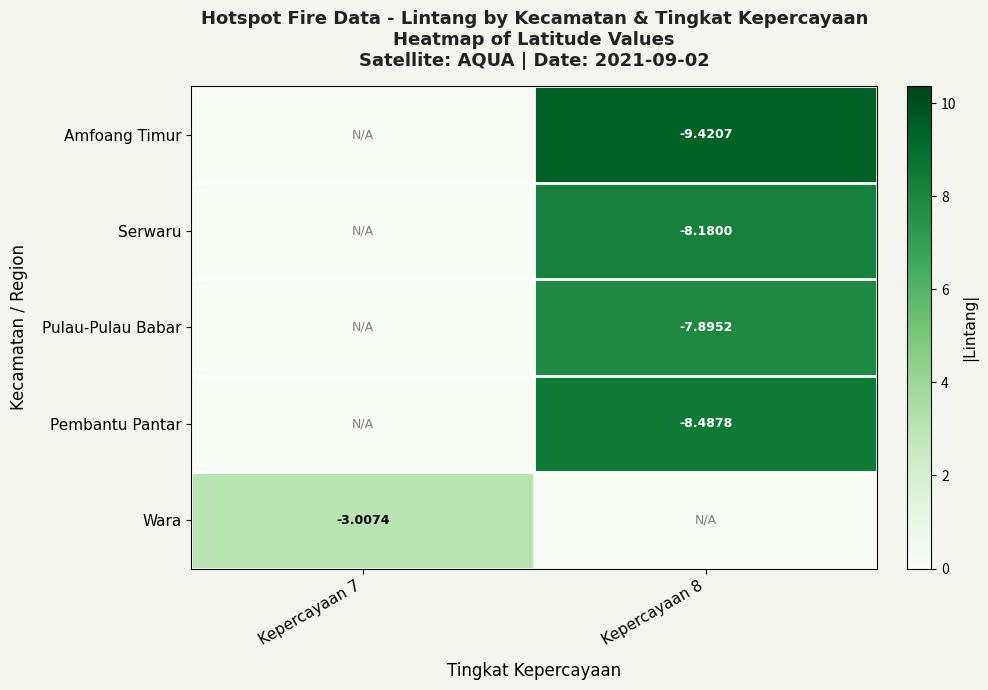

Is the value of Serwaru at Kepercayaan 8 greater than the value of Amfoang Timur at Kepercayaan 8?

Yes